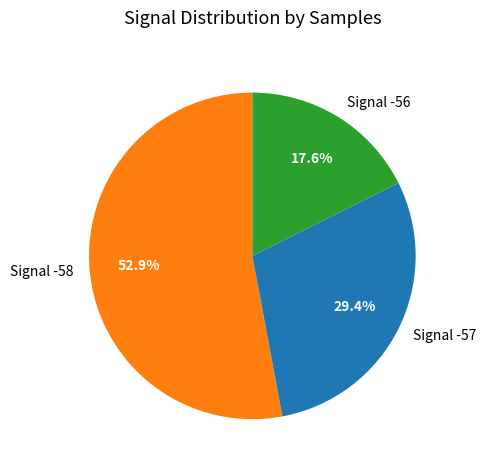

Which has a higher value, Signal -56 or Signal -57?

Signal -57